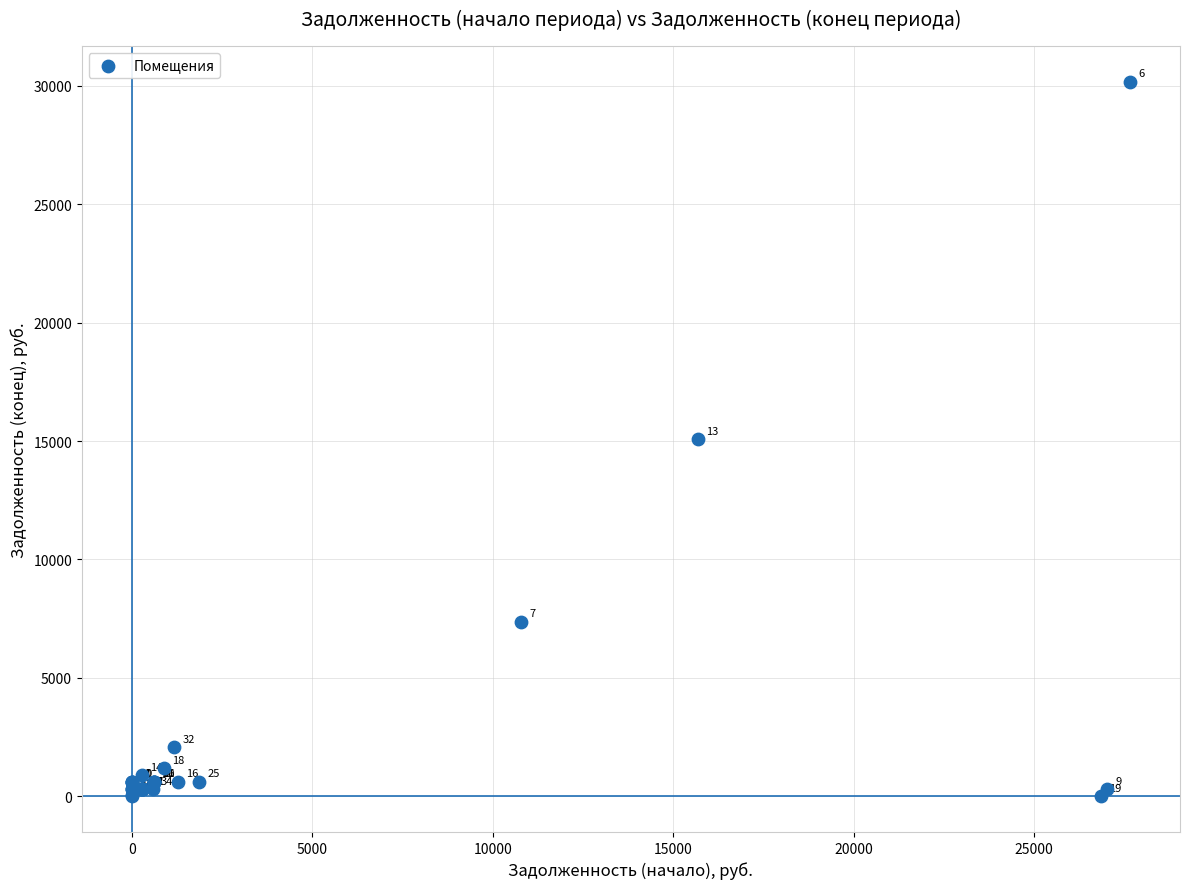

What Y value in the scatter plot is closest to 15087?

15066.7